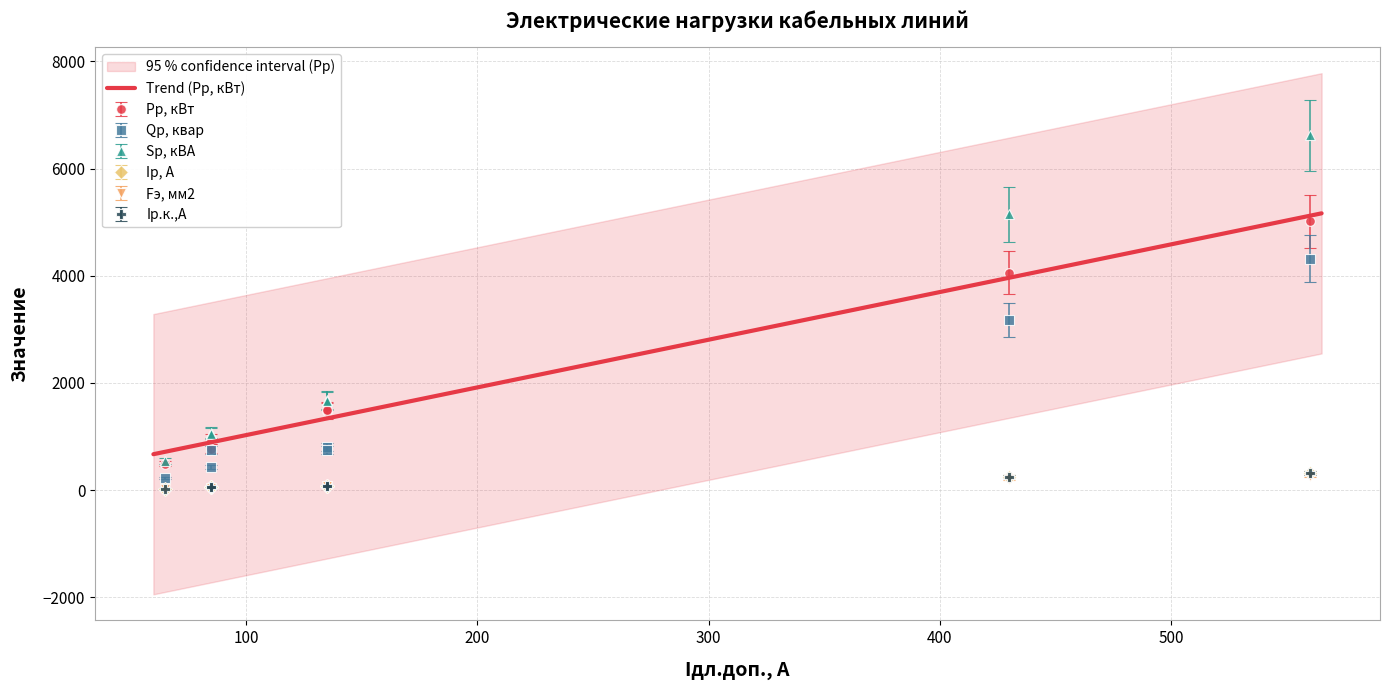

What is the sum of all Qр, квар values?

10419.5